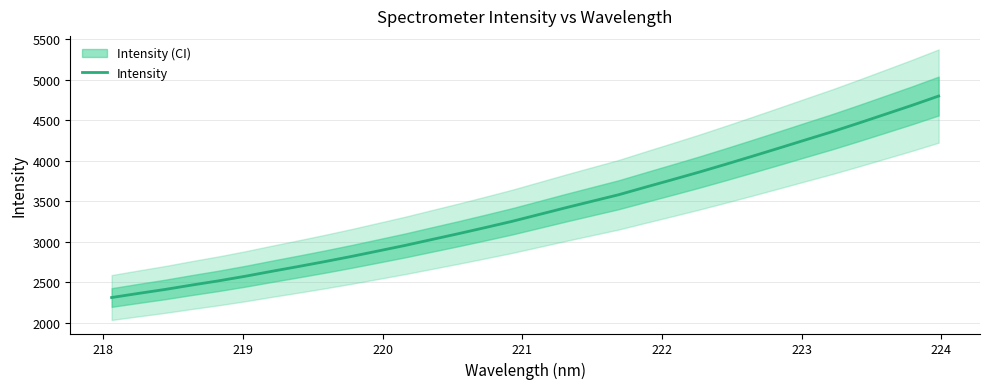

What is the highest value of the Intensity series?

4800.7